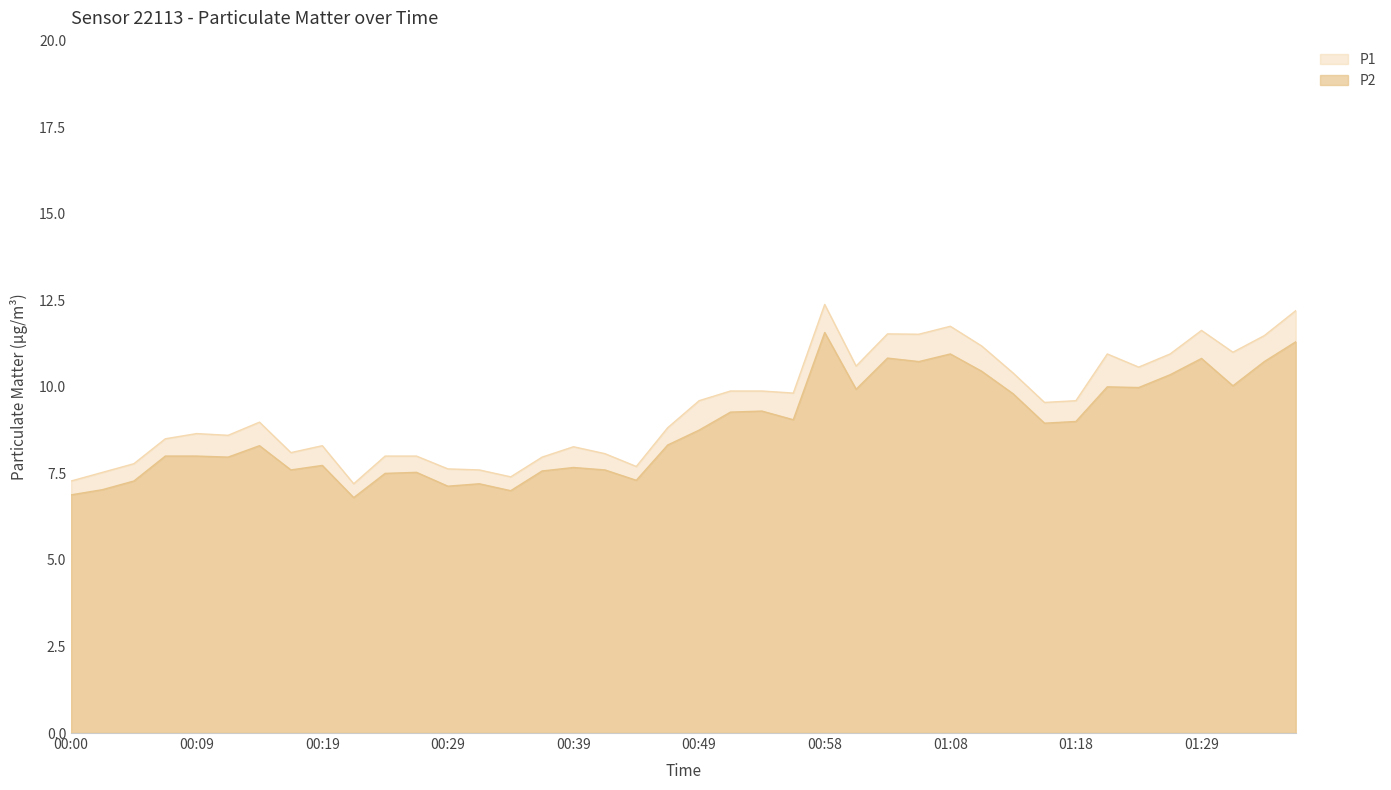

Reading left to right, extract all data points from this chart.

P1: 00:00=7.3	00:02=7.5	00:05=7.8	00:07=8.5	00:09=8.7	00:12=8.6	00:14=9.0	00:17=8.1	00:19=8.3	00:22=7.2	00:24=8.0	00:27=8.0	00:29=7.6	00:32=7.6	00:34=7.4	00:36=8.0	00:39=8.3	00:41=8.1	00:44=7.7	00:46=8.8	00:49=9.6	00:51=9.9	00:53=9.9	00:56=9.8	00:58=12.4	01:01=10.6	01:03=11.5	01:06=11.5	01:08=11.8	01:11=11.2	01:13=10.4	01:16=9.6	01:18=9.6	01:21=10.9	01:24=10.6	01:26=10.9	01:29=11.6	01:31=11.0	01:34=11.5	01:36=12.2
P2: 00:00=6.9	00:02=7.0	00:05=7.3	00:07=8.0	00:09=8.0	00:12=8.0	00:14=8.3	00:17=7.6	00:19=7.7	00:22=6.8	00:24=7.5	00:27=7.5	00:29=7.1	00:32=7.2	00:34=7.0	00:36=7.6	00:39=7.7	00:41=7.6	00:44=7.3	00:46=8.3	00:49=8.8	00:51=9.3	00:53=9.3	00:56=9.1	00:58=11.6	01:01=9.9	01:03=10.8	01:06=10.7	01:08=10.9	01:11=10.4	01:13=9.8	01:16=8.9	01:18=9.0	01:21=10.0	01:24=10.0	01:26=10.3	01:29=10.8	01:31=10.0	01:34=10.7	01:36=11.3